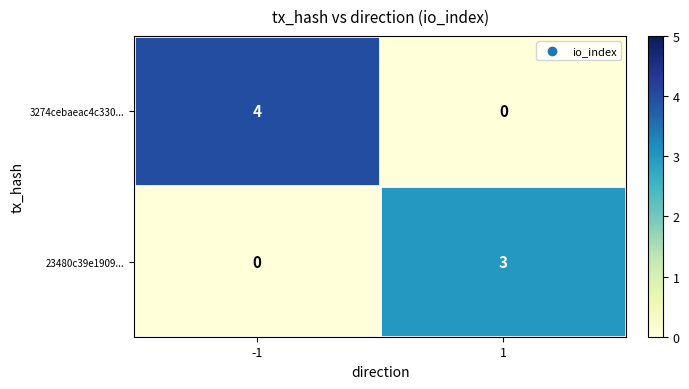

Reading left to right, extract all data points from this chart.

3274cebaeac4c330...: 4	0
23480c39e1909...: 0	3